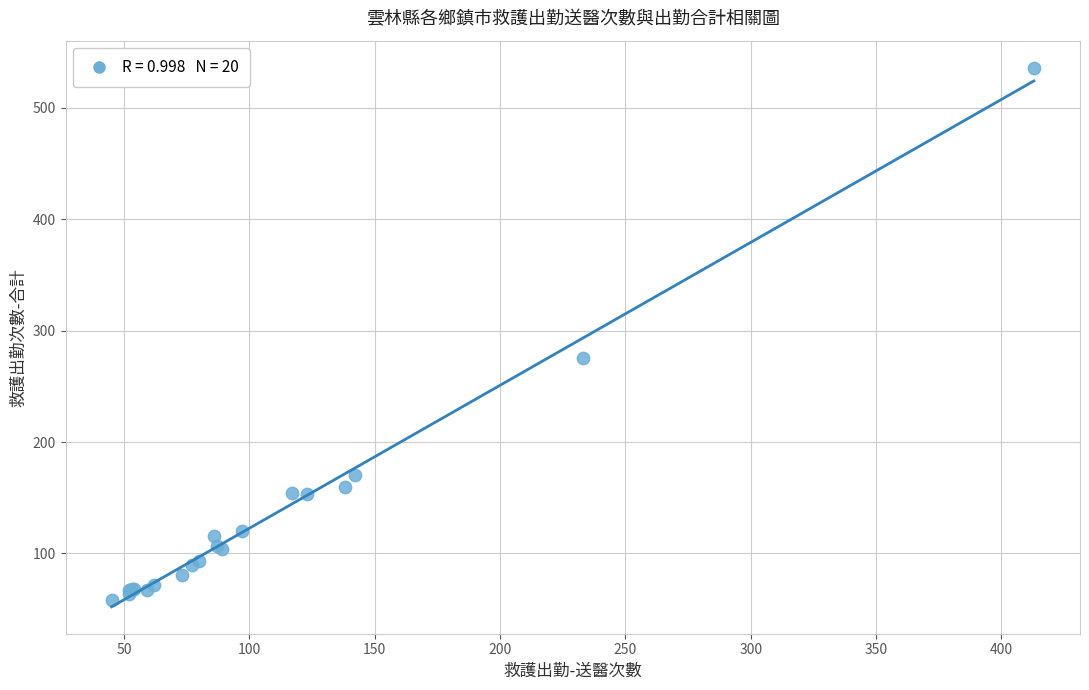

What Y value in the scatter plot is closest to 297?

275